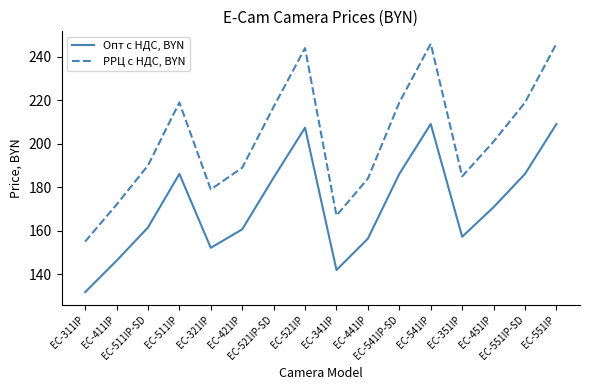

Which series has the widest spread of values?

РРЦ с НДС, BYN